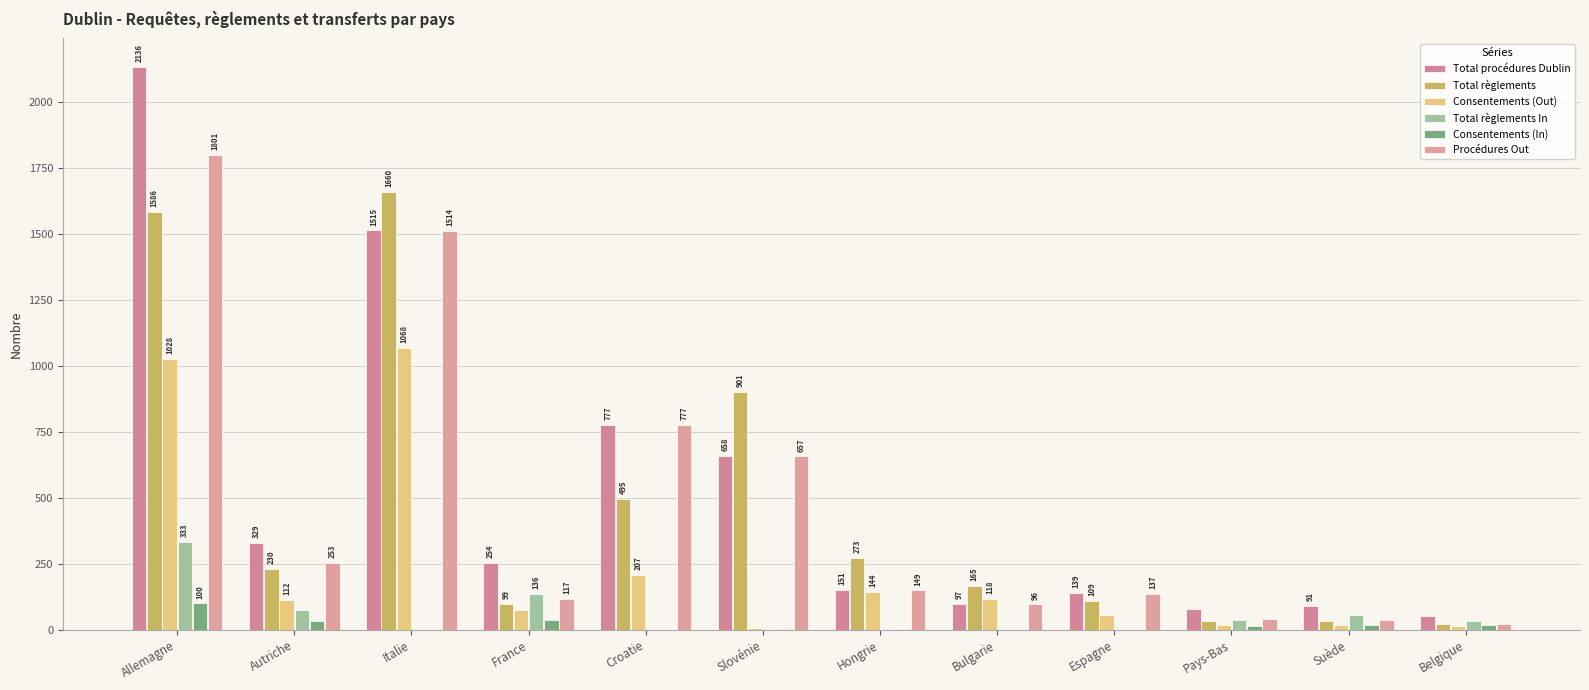

What is the value of the Consentements (Out) bar at the 4th from the left?

75